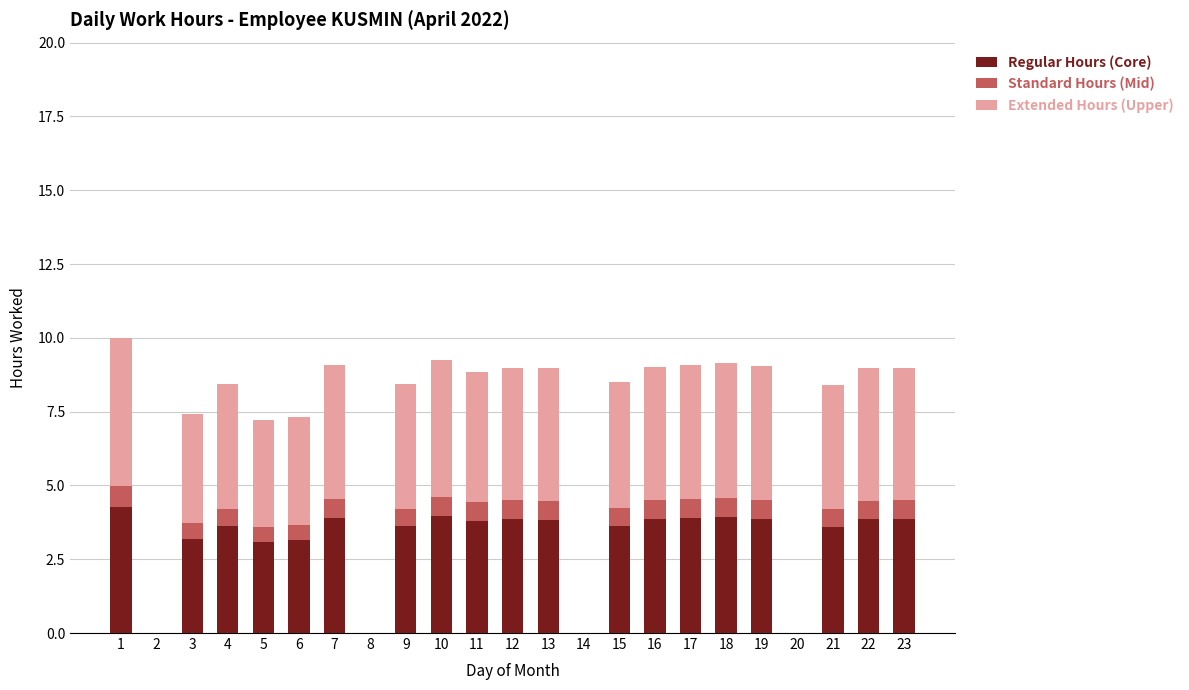

Are the bars grouped side by side (vs. stacked)?

No